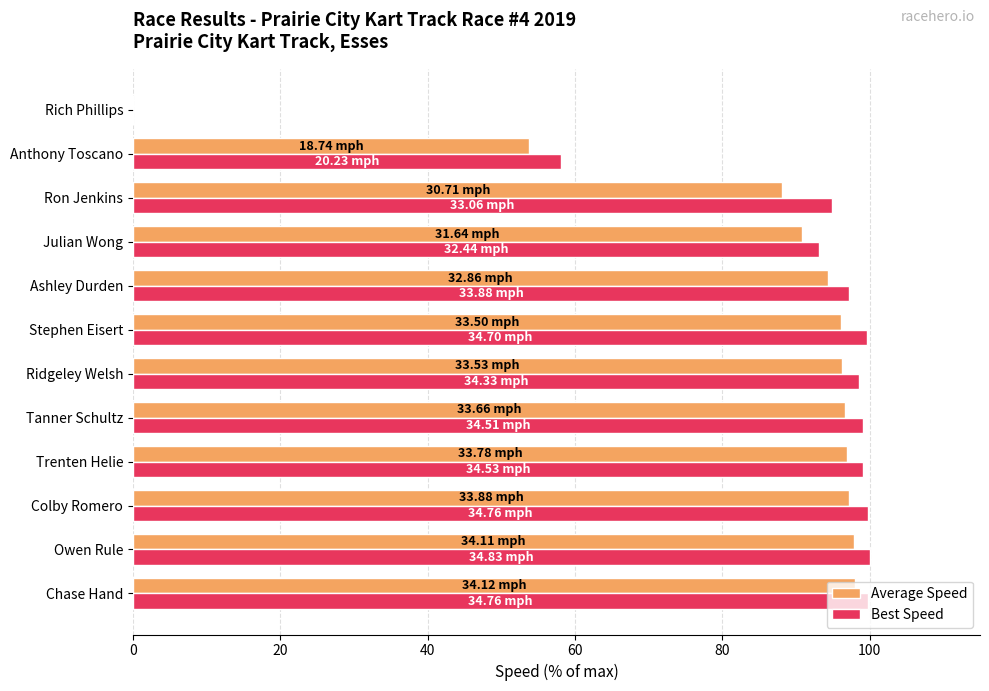

What is the sum of the Best Speed values at Chase Hand and Tanner Schultz?

198.9